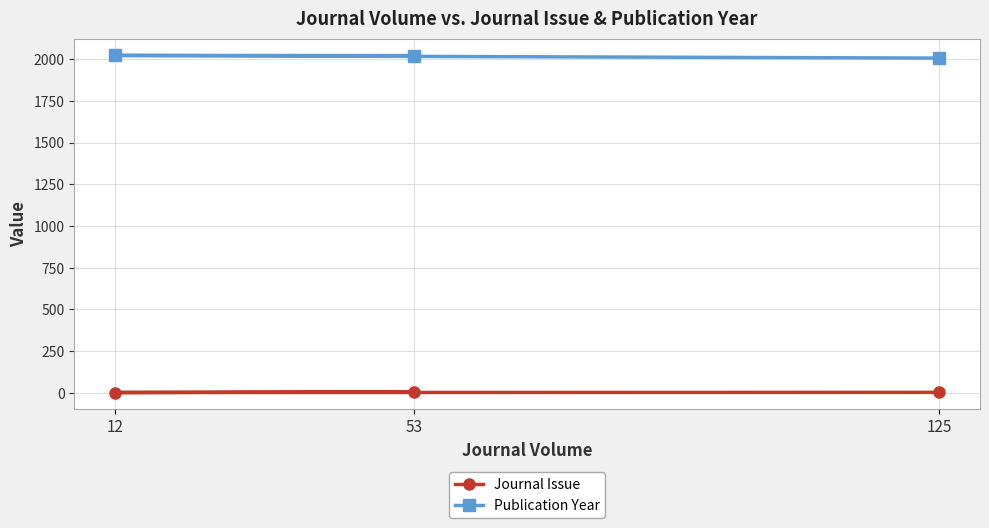

True or false: Publication Year has a value of 2022 at 12.

True